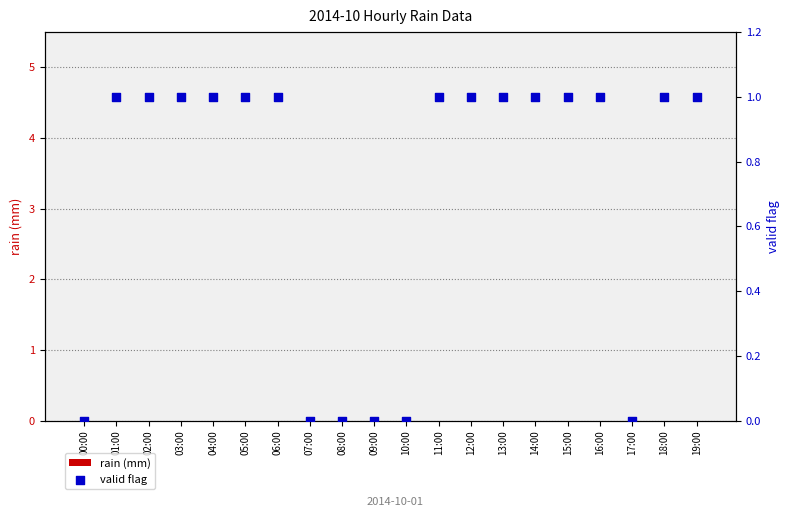

Is the value of valid flag at 10:00 greater than the value of rain (mm) at 08:00?

No